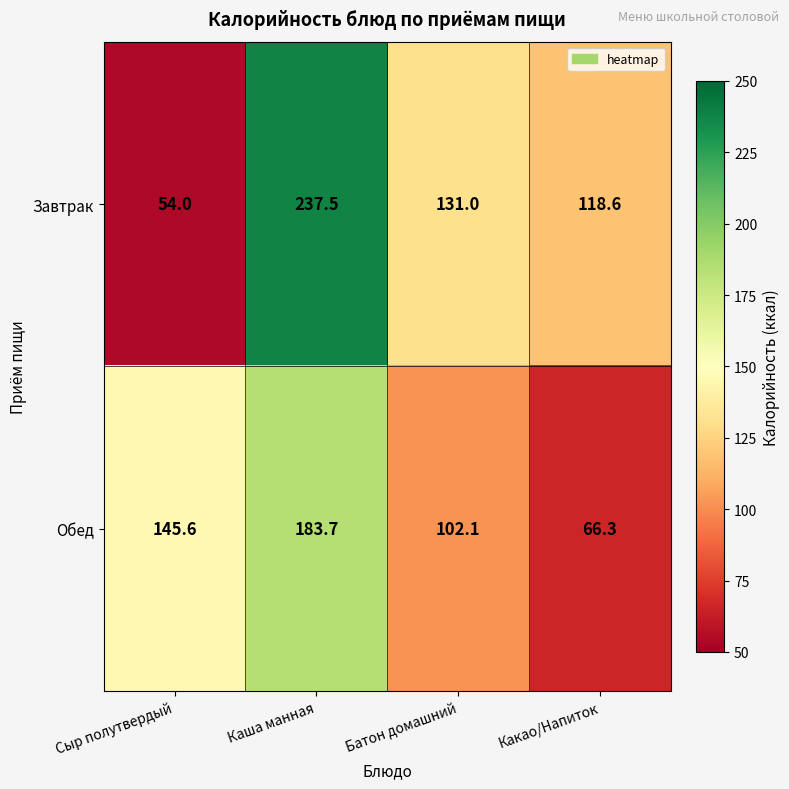

Which category has the highest value across all series?

Каша манная